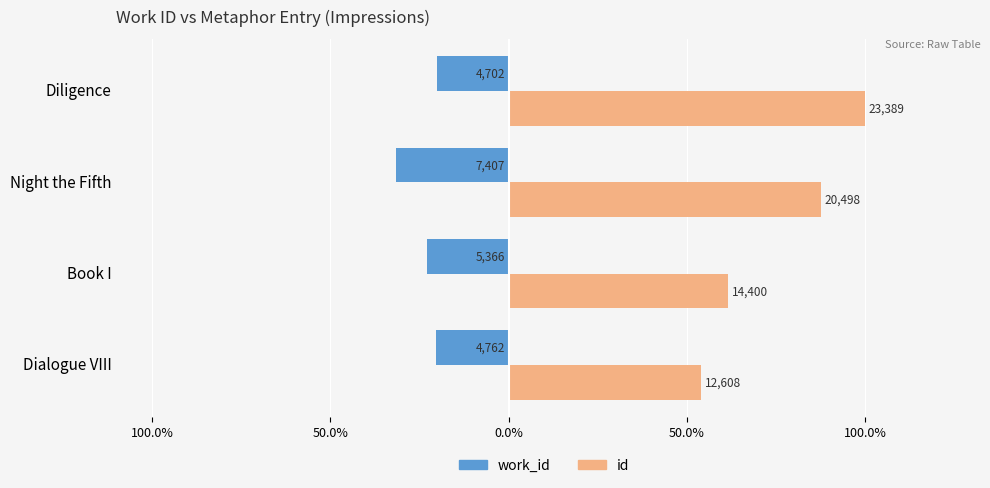

What are all the series names shown in the legend?

work_id, id